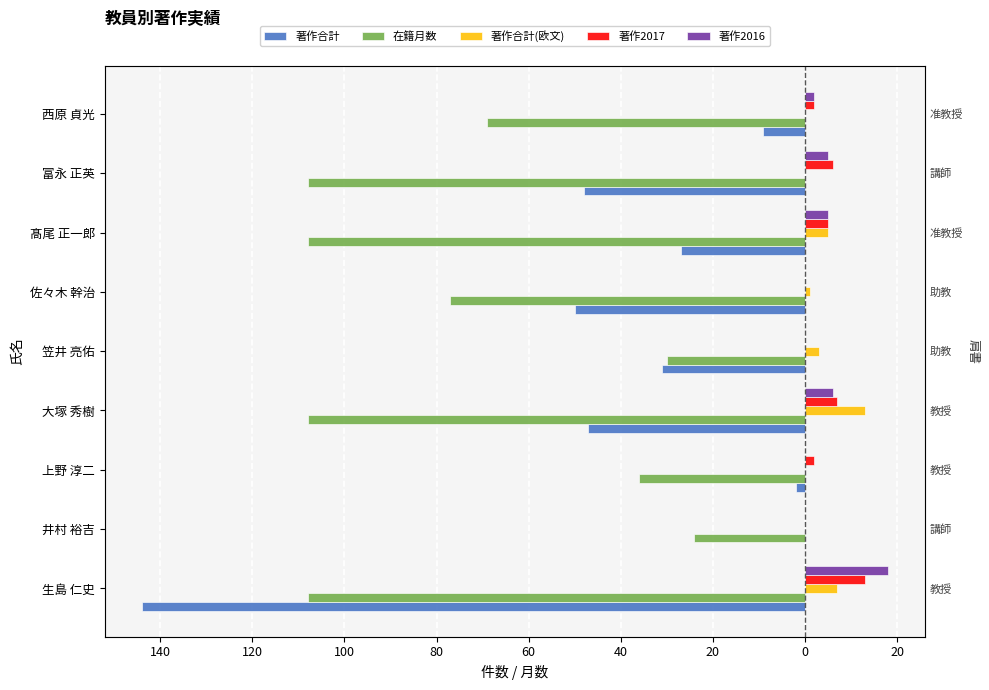

Between 井村 裕吉 and 笠井 亮佑, which series saw the biggest shift?

著作合計